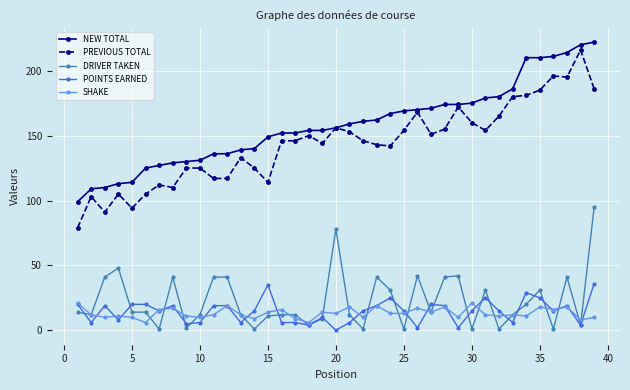

Which series has the widest spread of values?

PREVIOUS TOTAL